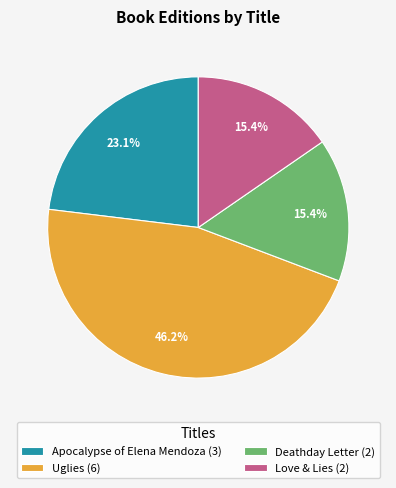

To the nearest percent, what is the average slice percentage?

25%